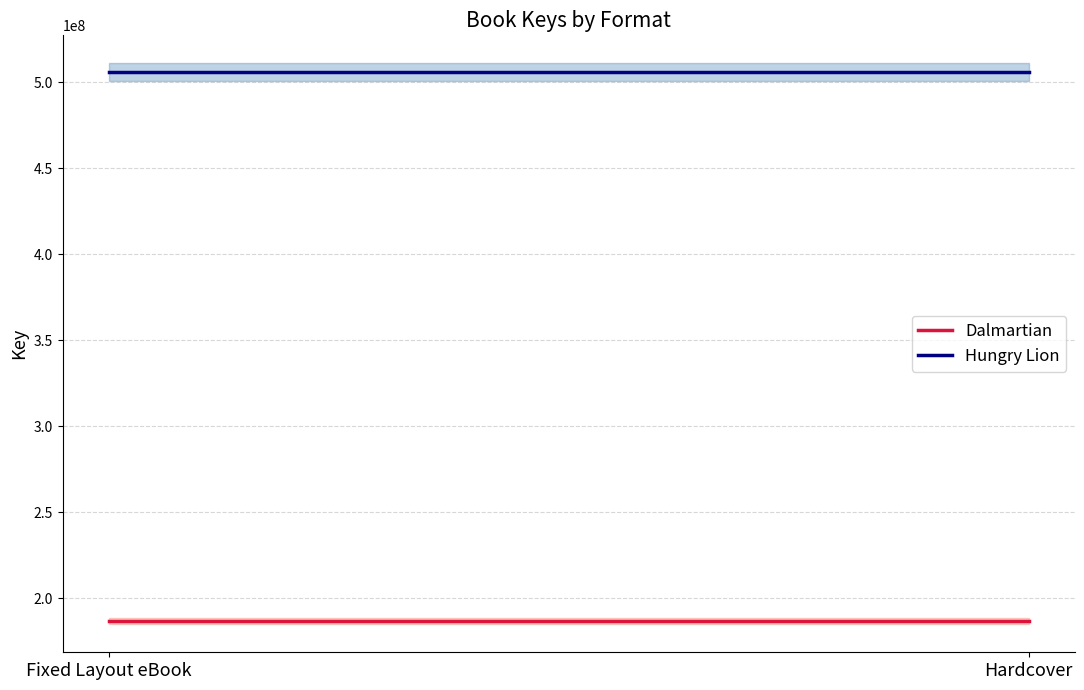

What is the sum of all Dalmartian values?

373455772